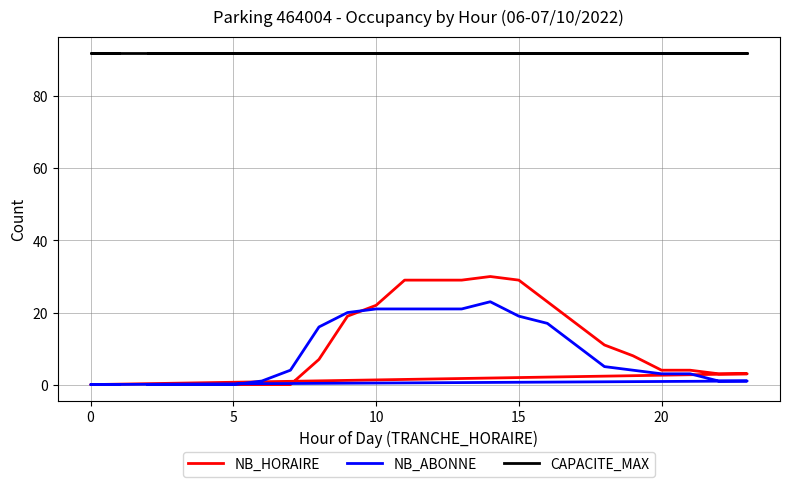

Which series ends up on top after the final intersection of NB_HORAIRE and NB_ABONNE?

NB_HORAIRE